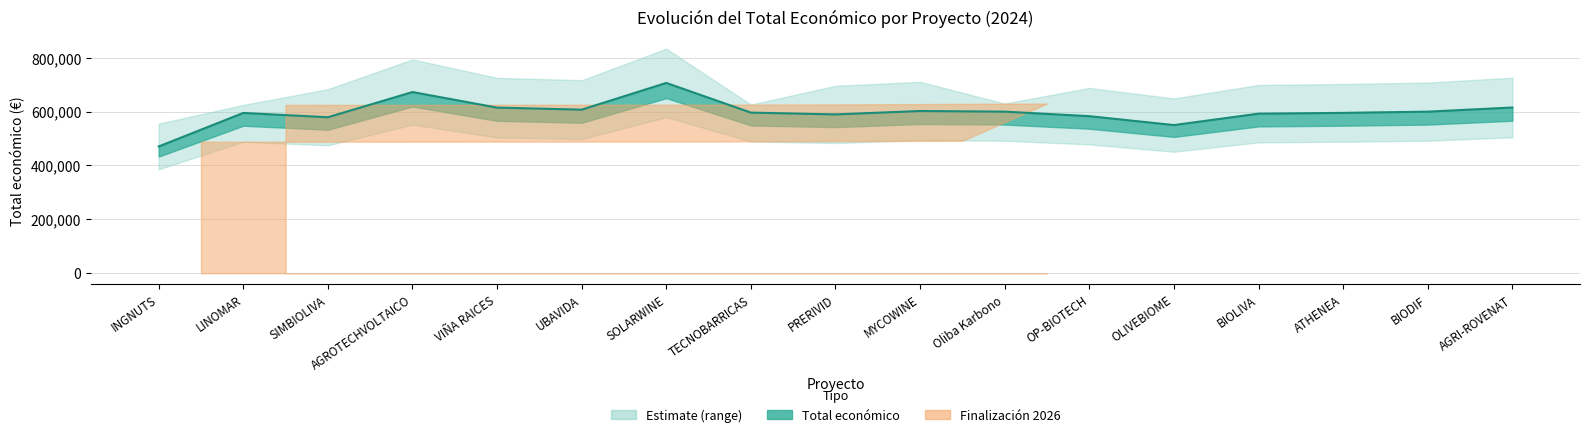

What is the sum of the values at PRERIVID and OP-BIOTECH?

1172954.0